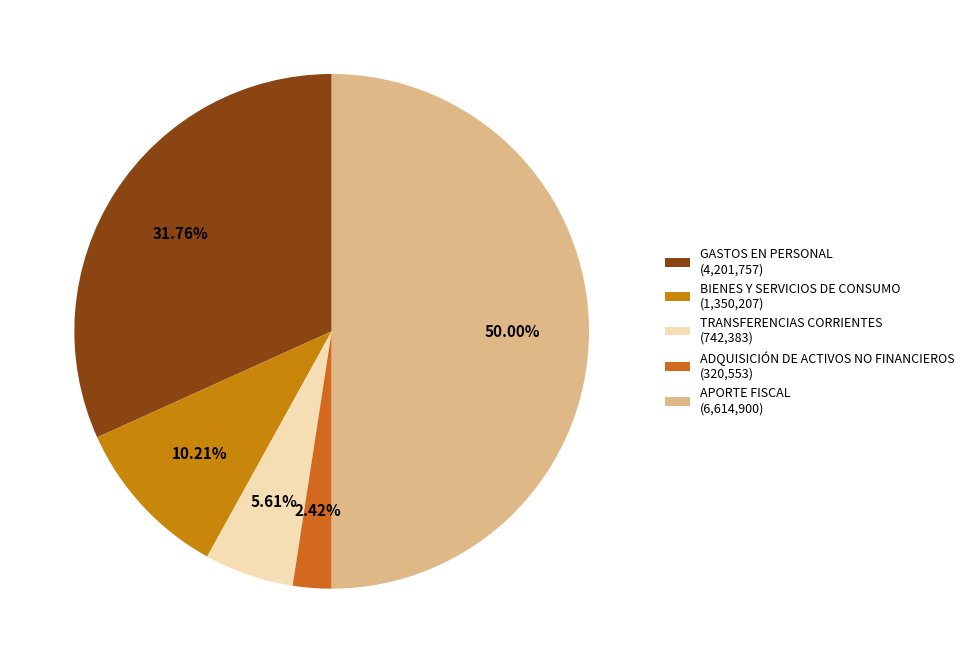

To the nearest percent, what portion does TRANSFERENCIAS CORRIENTES represent?

6%